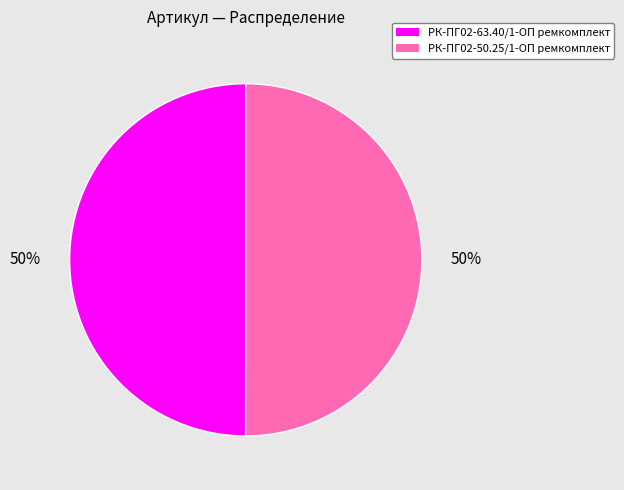

To the nearest percent, what percentage of the pie is РК-ПГ02-63.40/1-ОП ремкомплект?

50%